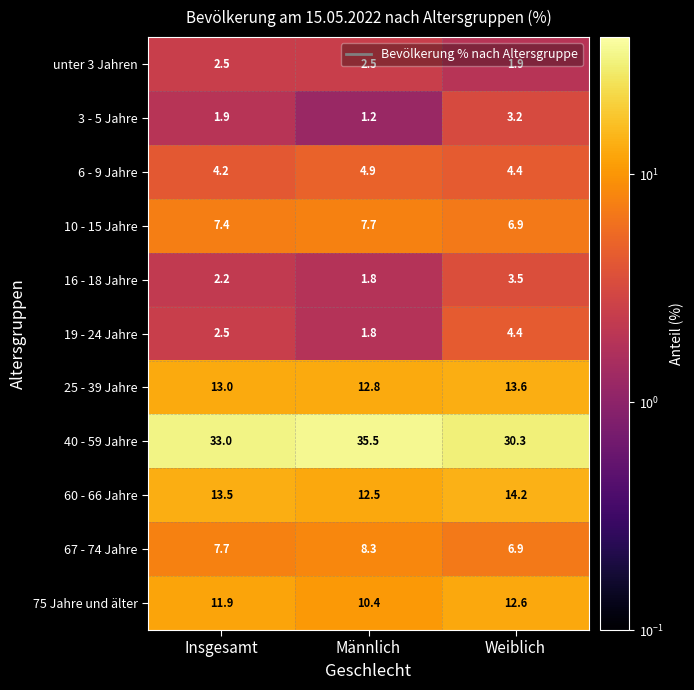

How many series are shown in this chart?

11